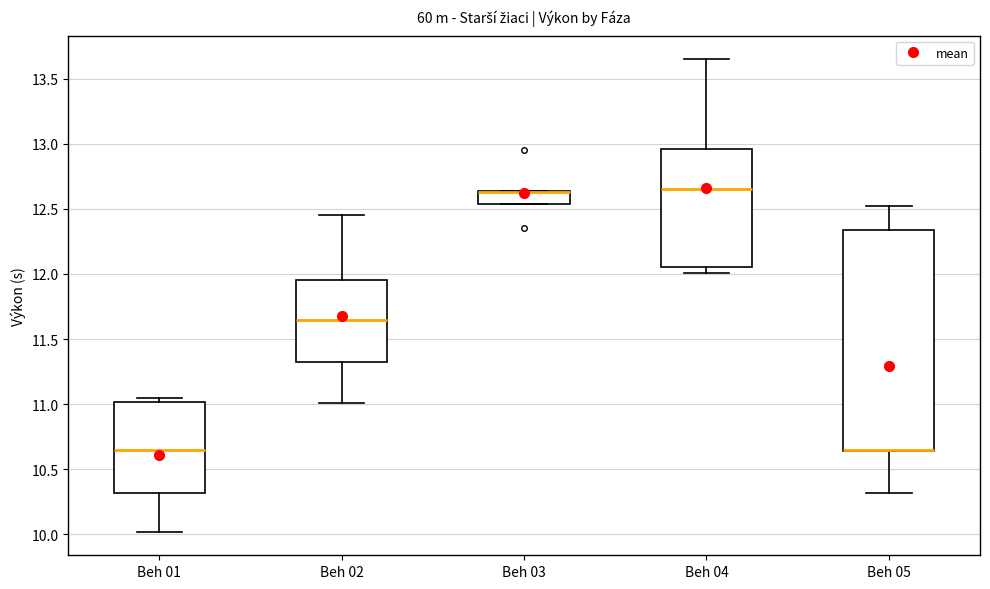

Reading left to right, read every box against the y-axis: the position of its median line, the range the box covers, and the ends of its whiskers. The values are not printed on the chart, so give them approximately, as read against the axis.

Beh 01: median 10.65, box 10.30 to 11.00, whiskers 10.00 to 11.05
Beh 02: median 11.65, box 11.30 to 11.95, whiskers 11.00 to 12.45
Beh 03: median 12.65 (drawn on the box's upper edge), box 12.55 to 12.65, whiskers 12.55 to 12.65
Beh 04: median 12.65, box 12.05 to 12.95, whiskers 12.00 to 13.65
Beh 05: median 10.65 (drawn on the box's lower edge), box 10.65 to 12.35, whiskers 10.30 to 12.50